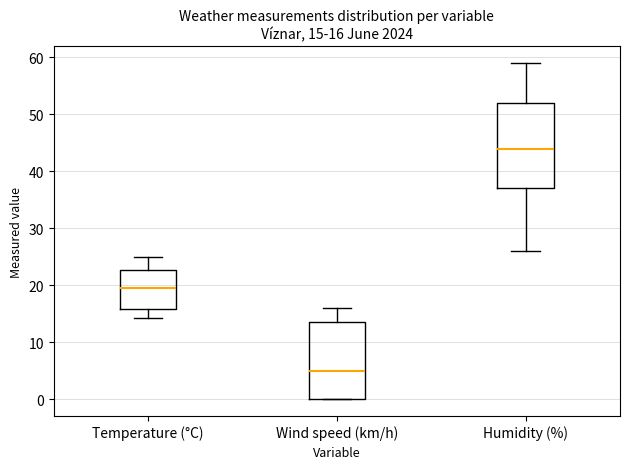

Comparing the boxes themselves (not the whiskers), which one is the tallest?

Humidity (%)